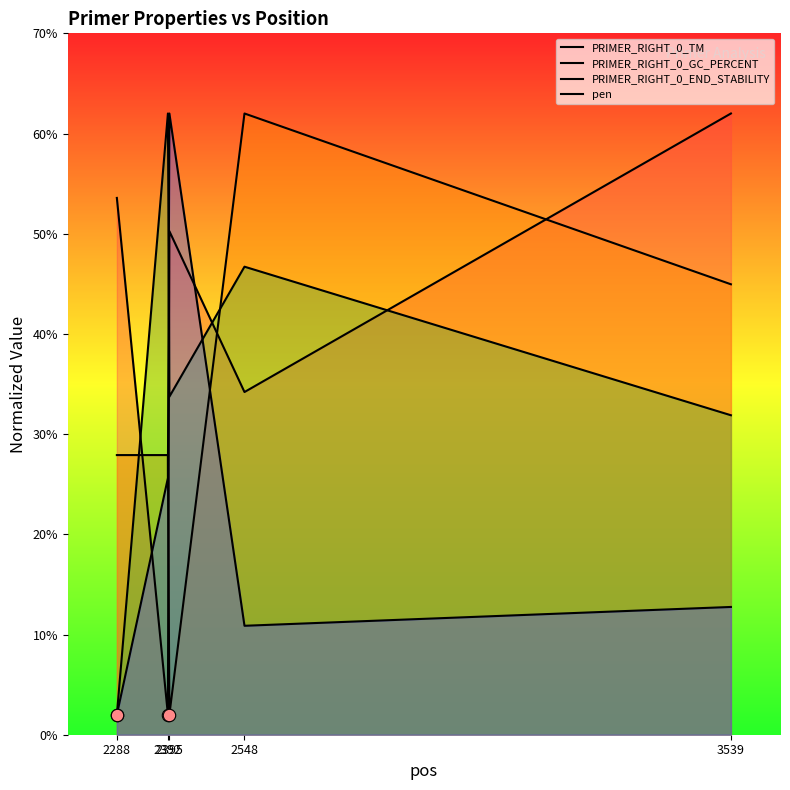

At which category is the sum across all series the highest?

2548